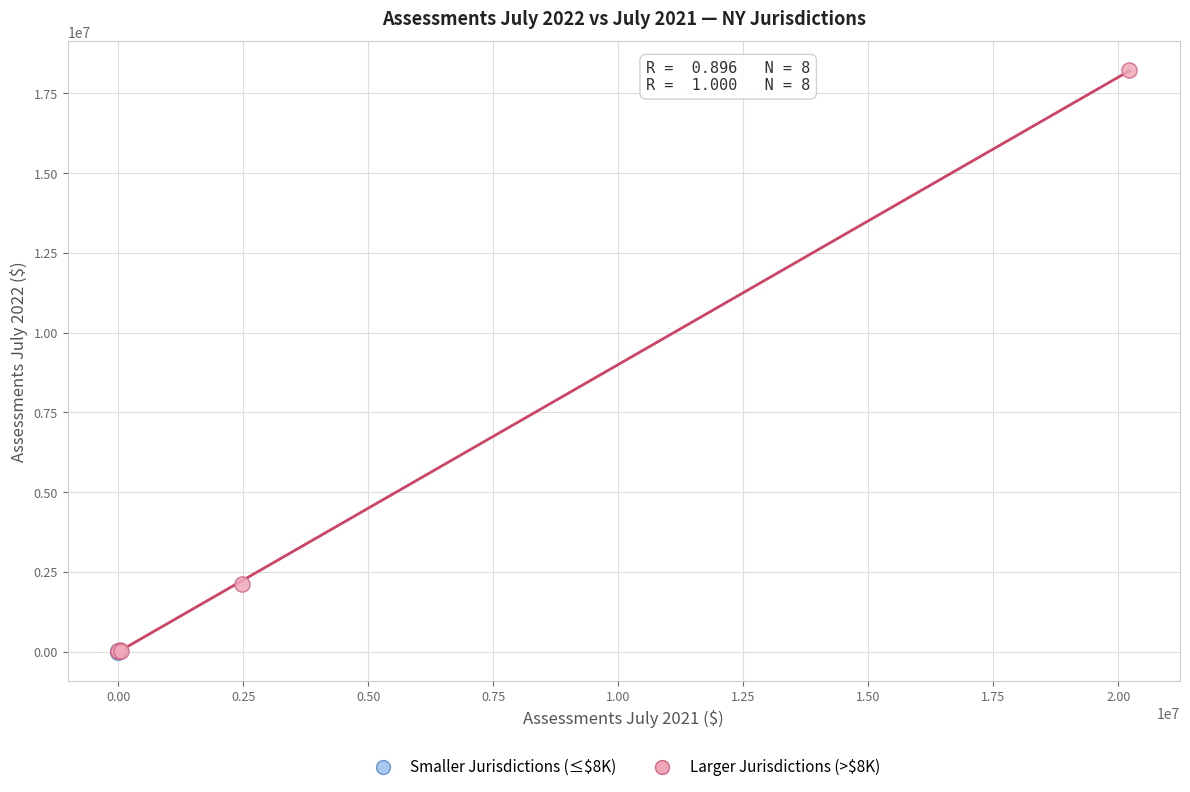

Which series has the widest spread of Y values?

Larger Jurisdictions (>$8K)